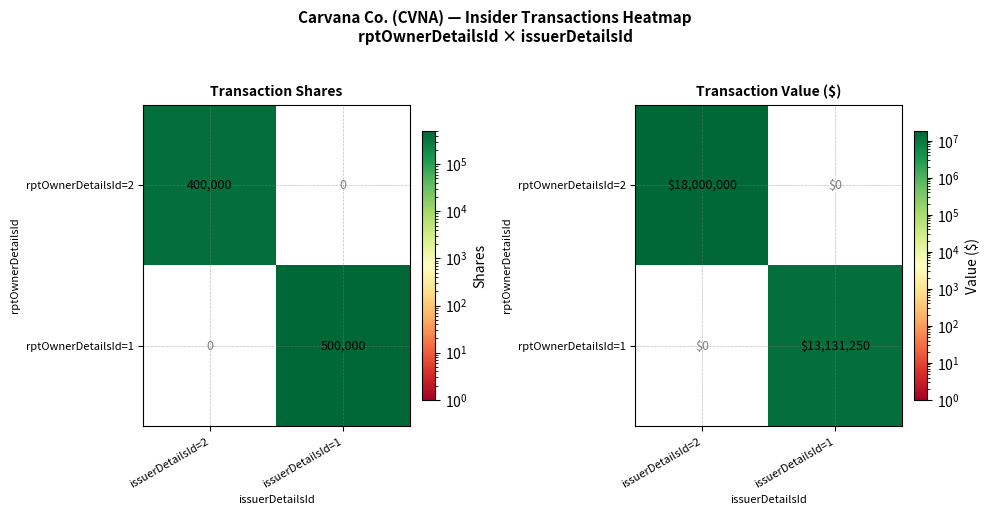

What is the difference between the maximum and minimum values in the rptOwnerDetailsId=2 series?

18000000